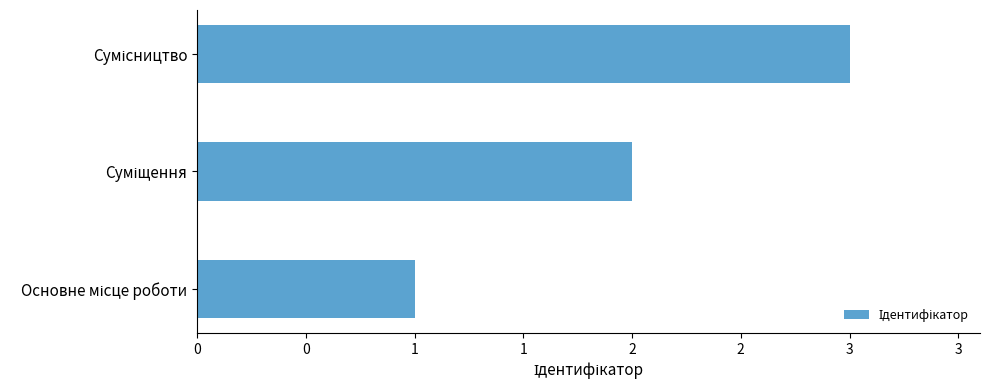

What is the difference between the maximum and minimum values?

2